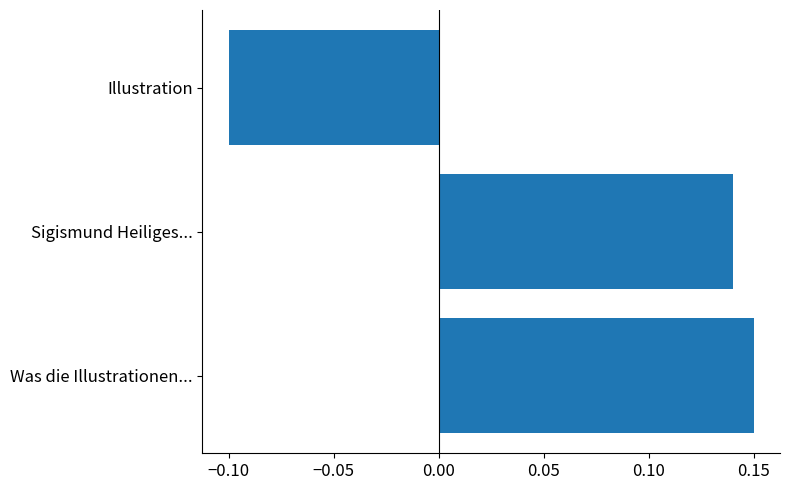

At which category does the chart reach its minimum across all series?

Illustration